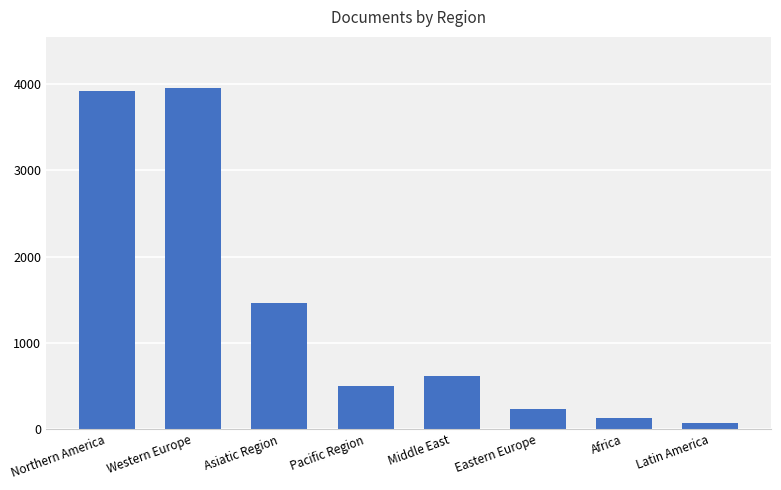

What is the difference between the values at Pacific Region and Africa?

367